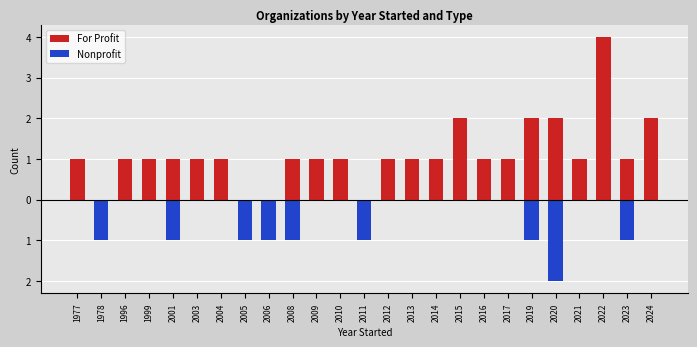

Where is For Profit nearest to the value 2?

2015